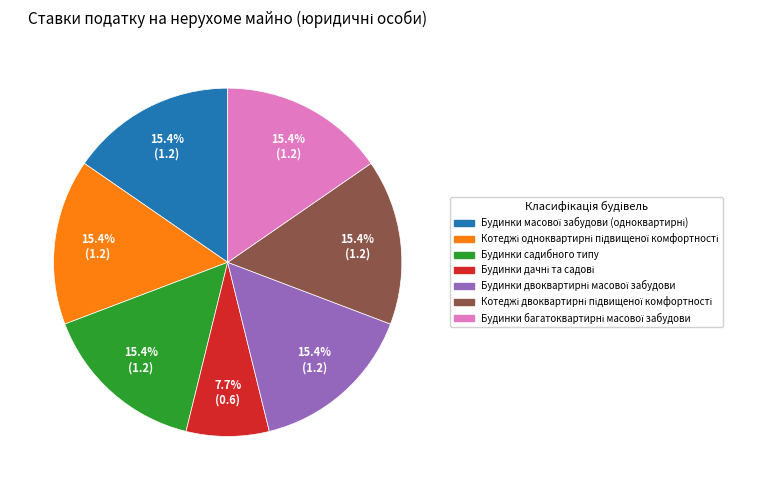

Is there a majority slice in this chart?

No